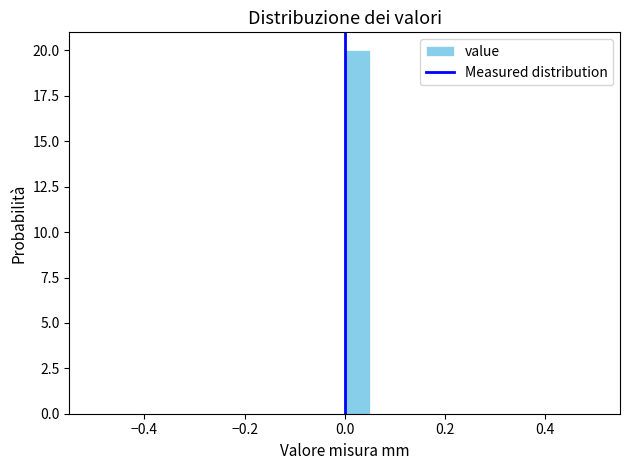

Read against the x-axis, roughly where is the centre of the tallest bar?

0.02